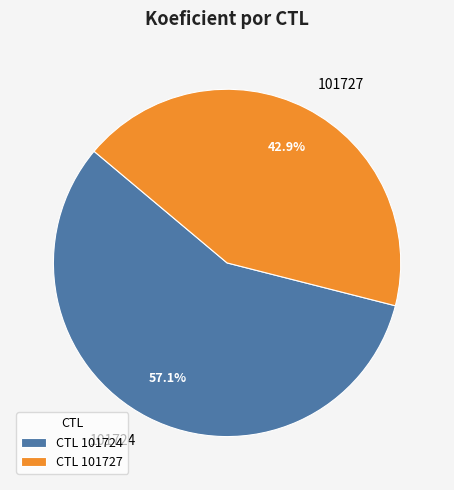

How many segments does this pie chart have?

2